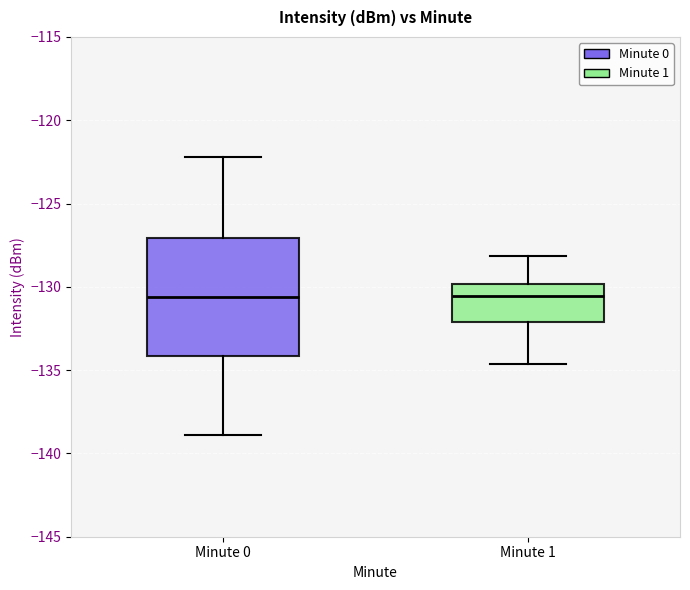

Reading left to right, transcribe this box plot: for each box, give where its median line is, the range the box spans, and where its two whiskers end, as read against the y-axis. The values are not printed on the chart, so give them approximately, as read against the axis.

Minute 0: median -130.5, box -134.0 to -127.0, whiskers -139.0 to -122.0
Minute 1: median -130.5, box -132.0 to -130.0, whiskers -134.5 to -128.0